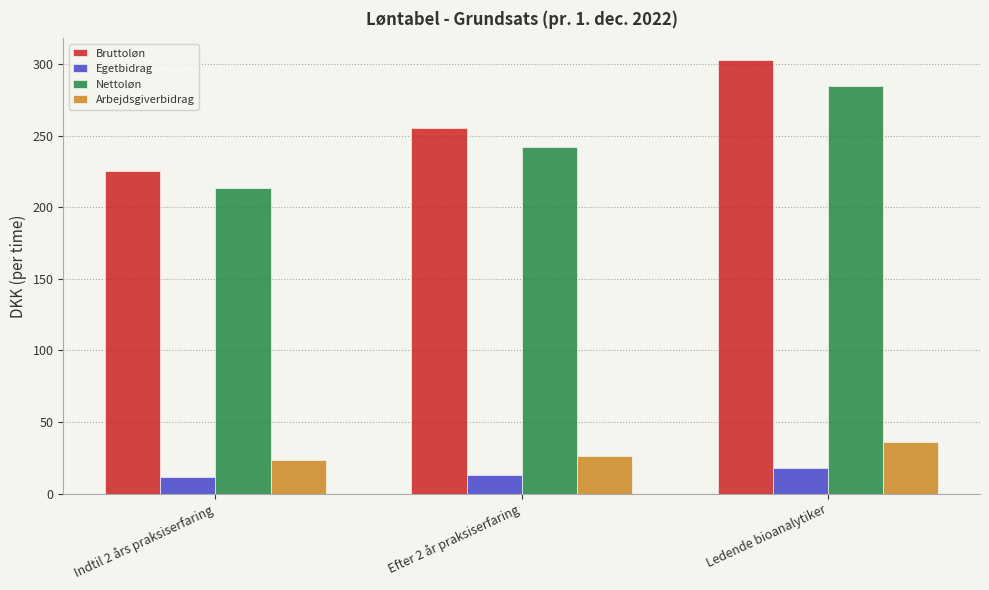

Reading left to right, what are all the values shown in this chart?

Bruttoløn: Indtil 2 års praksiserfaring=225.2	Efter 2 år praksiserfaring=255.4	Ledende bioanalytiker=302.9
Egetbidrag: Indtil 2 års praksiserfaring=11.6	Efter 2 år praksiserfaring=13.2	Ledende bioanalytiker=18.2
Nettoløn: Indtil 2 års praksiserfaring=213.6	Efter 2 år praksiserfaring=242.2	Ledende bioanalytiker=284.7
Arbejdsgiverbidrag: Indtil 2 års praksiserfaring=23.3	Efter 2 år praksiserfaring=26.4	Ledende bioanalytiker=36.3